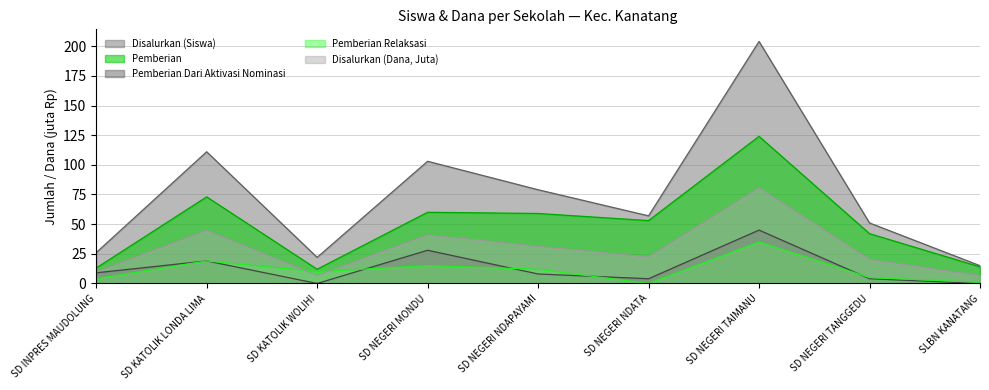

Rank the series at SD KATOLIK WOLIHI from highest to lowest value.

Disalurkan (Siswa), Pemberian, Pemberian Relaksasi, Disalurkan (Dana, Juta), Pemberian Dari Aktivasi Nominasi